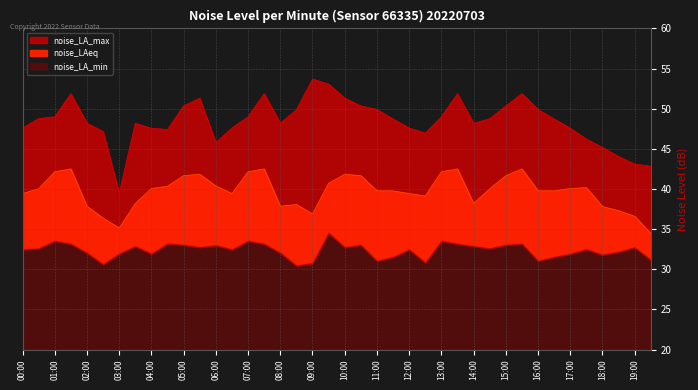

What position from the right is 12:30?

15